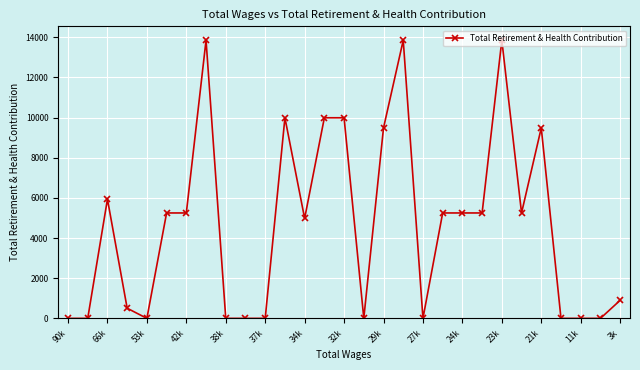

What is the maximum value shown in the chart?

13847